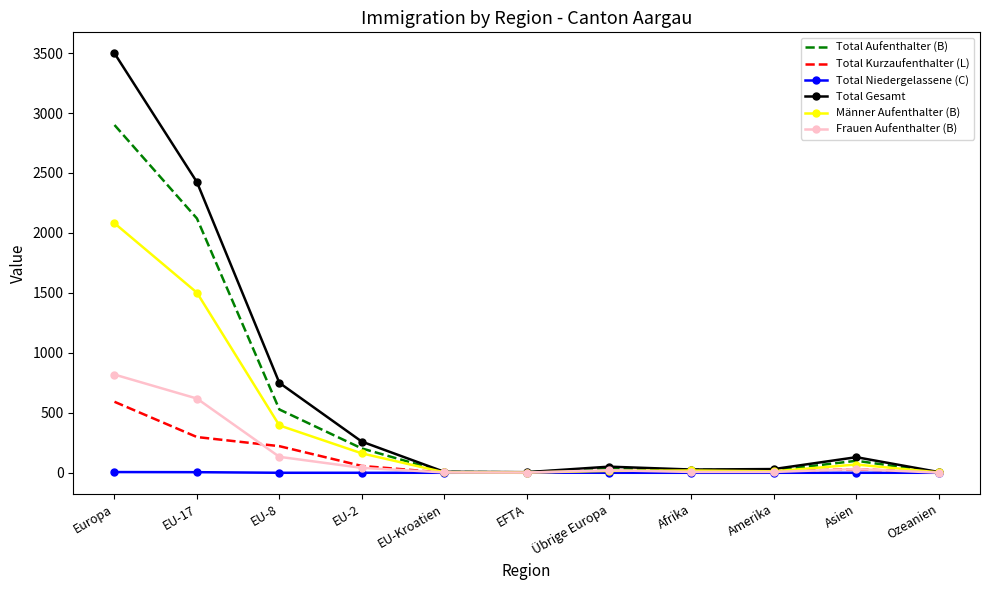

List the series in order of their peak value, highest first.

Total Gesamt, Total Aufenthalter (B), Männer Aufenthalter (B), Frauen Aufenthalter (B), Total Kurzaufenthalter (L), Total Niedergelassene (C)